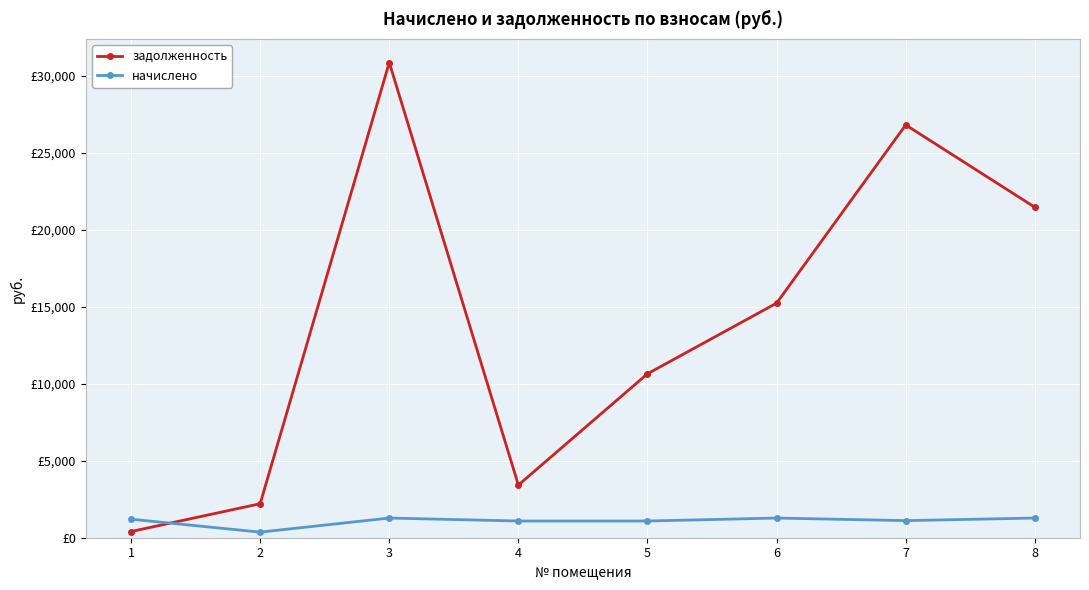

The начислено series shows 1109.5 at 7. True or false?

True